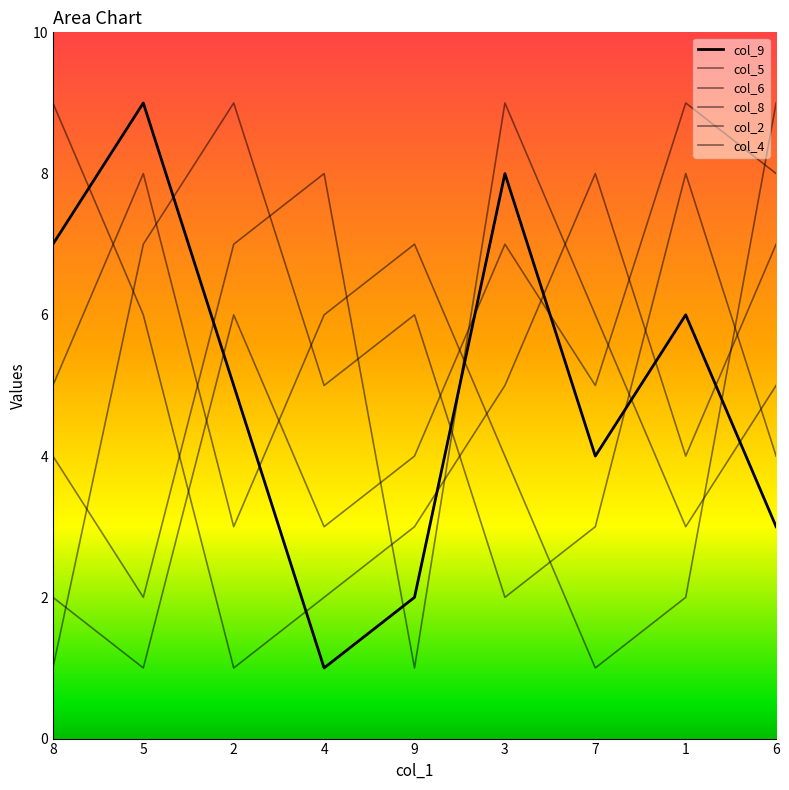

What is the difference between the col_2 values at 9 and 3?

4